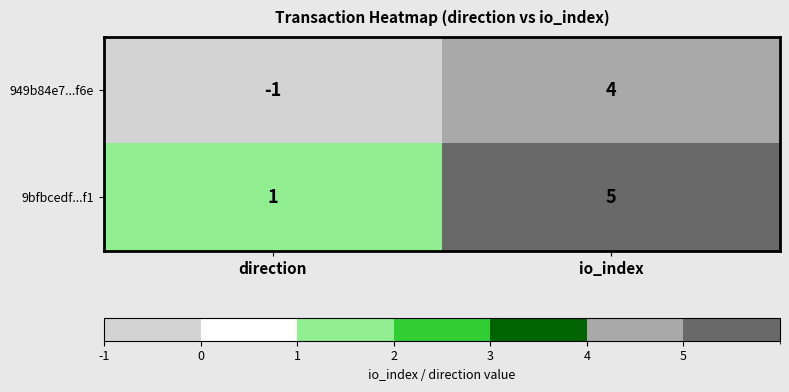

List the series in order of their peak value, highest first.

9bfbcedf...f1, 949b84e7...f6e